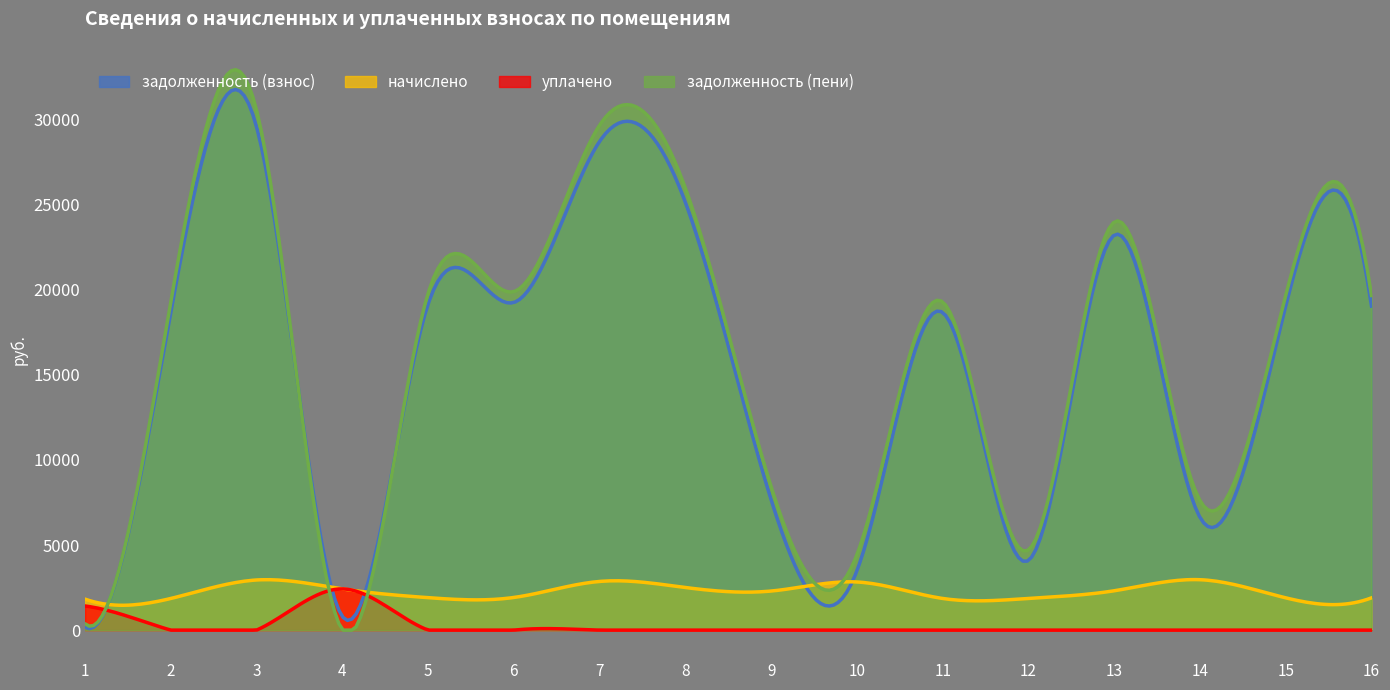

How many categories are shown in the chart?

300